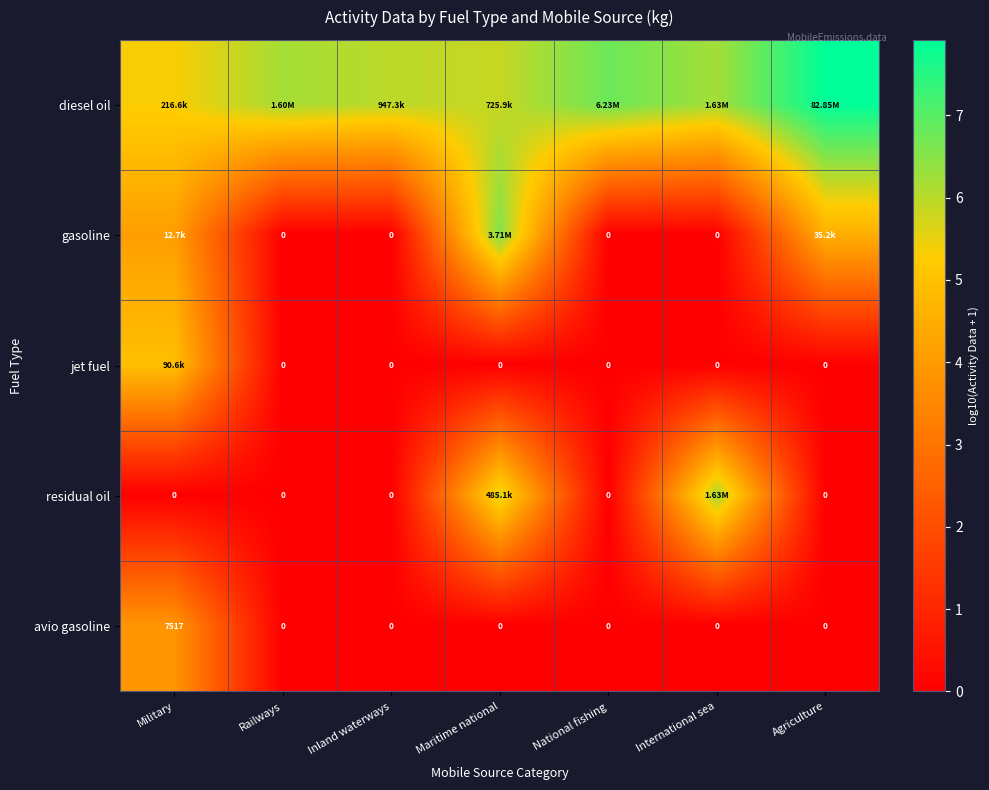

Is it true that residual oil equals 9.7 at International sea?

False